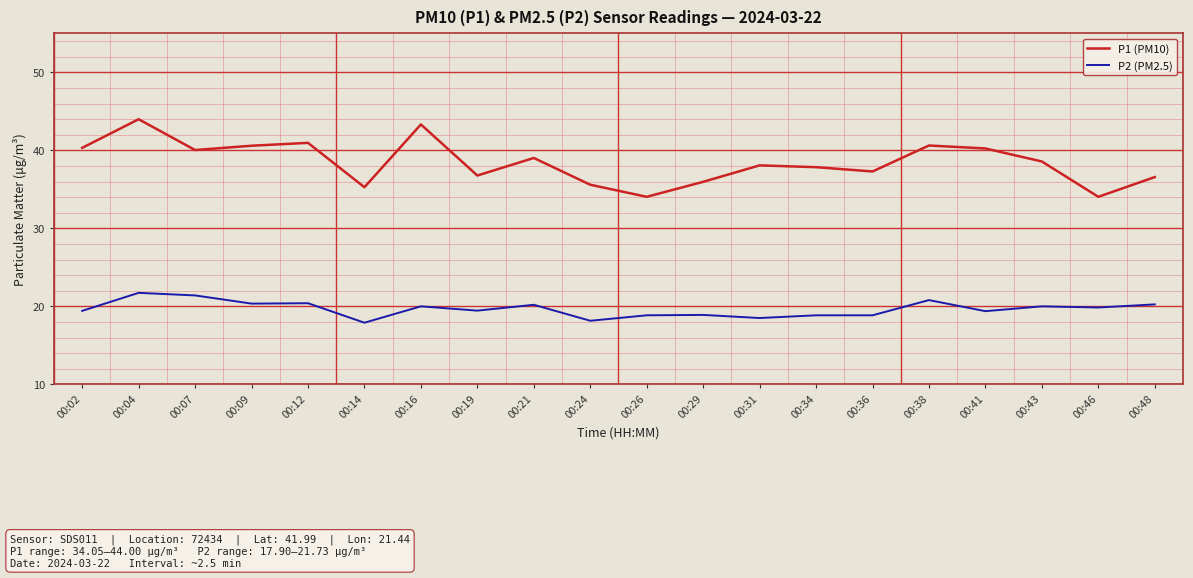

What is the minimum value shown in the chart?

17.9